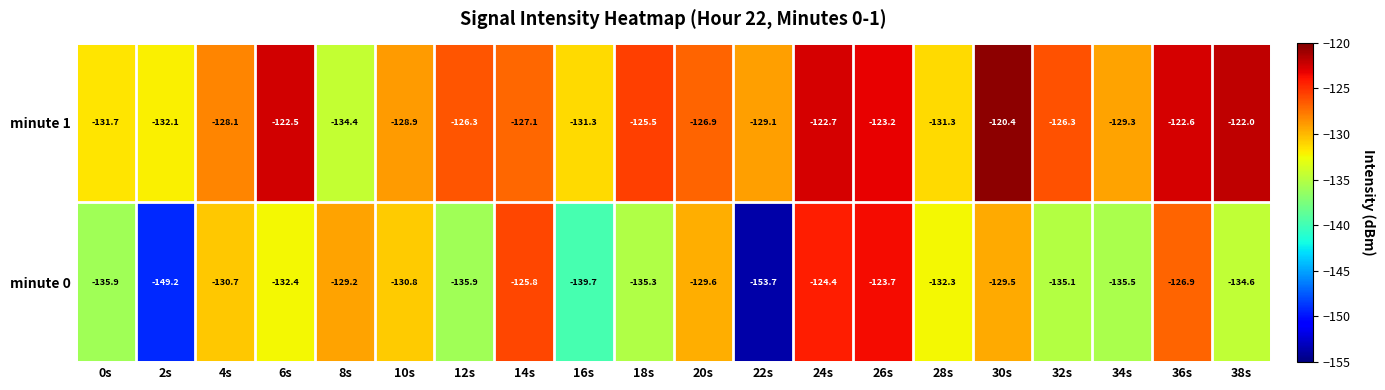

What is the minimum value shown in the chart?

-153.7